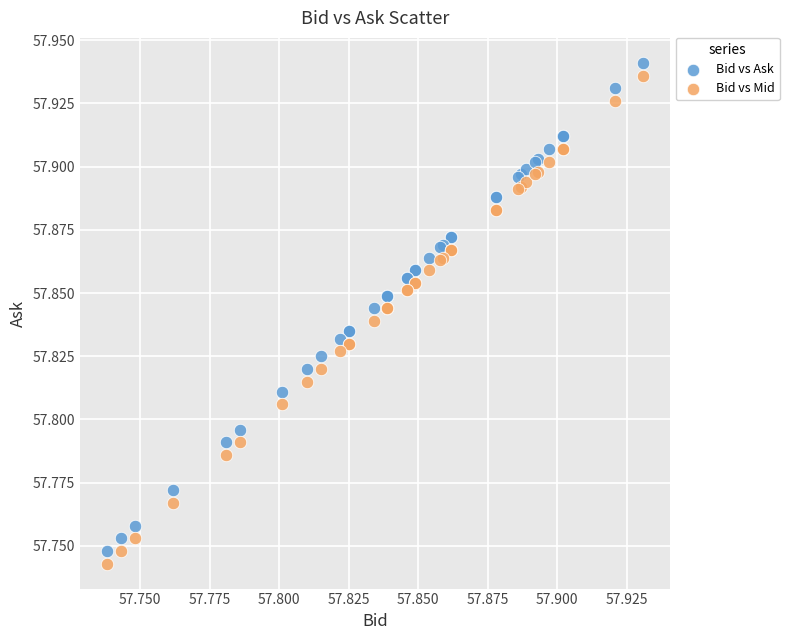

What are all the series names shown in the legend?

Bid vs Ask, Bid vs Mid